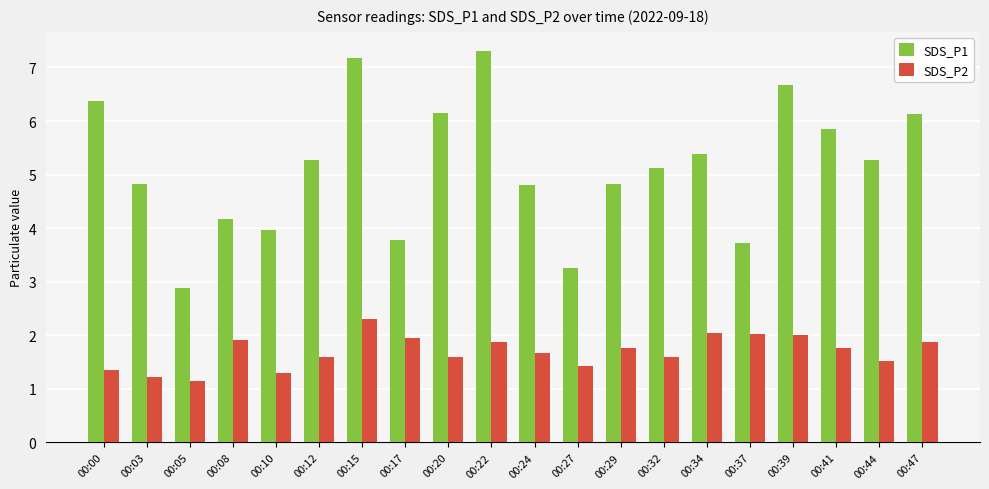

The value of SDS_P1 at 00:05 is 4.4. True or false?

False